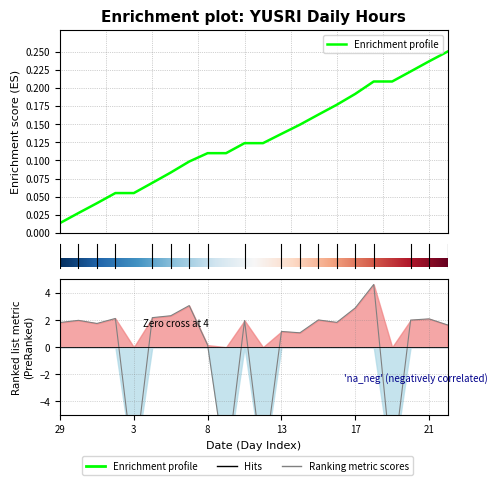

What is the change in value from 27 to 12?

+0.9